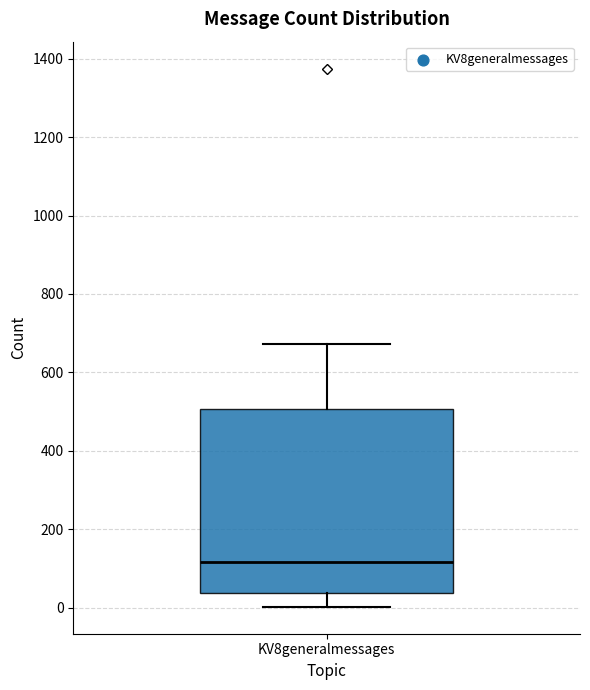

Where does the upper whisker of the box for KV8generalmessages end on the y-axis? The values are not printed on the chart, so give them approximately, as read against the axis.

680